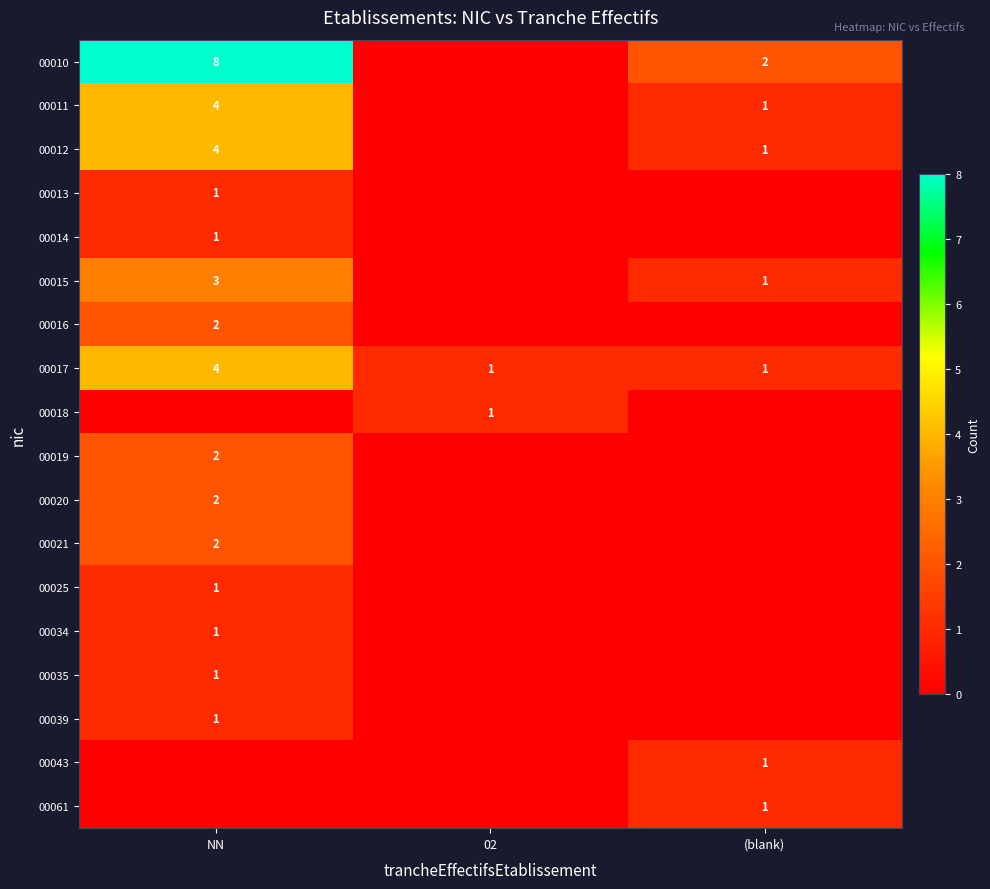

True or false: 00021 has a value of 2 at NN.

True